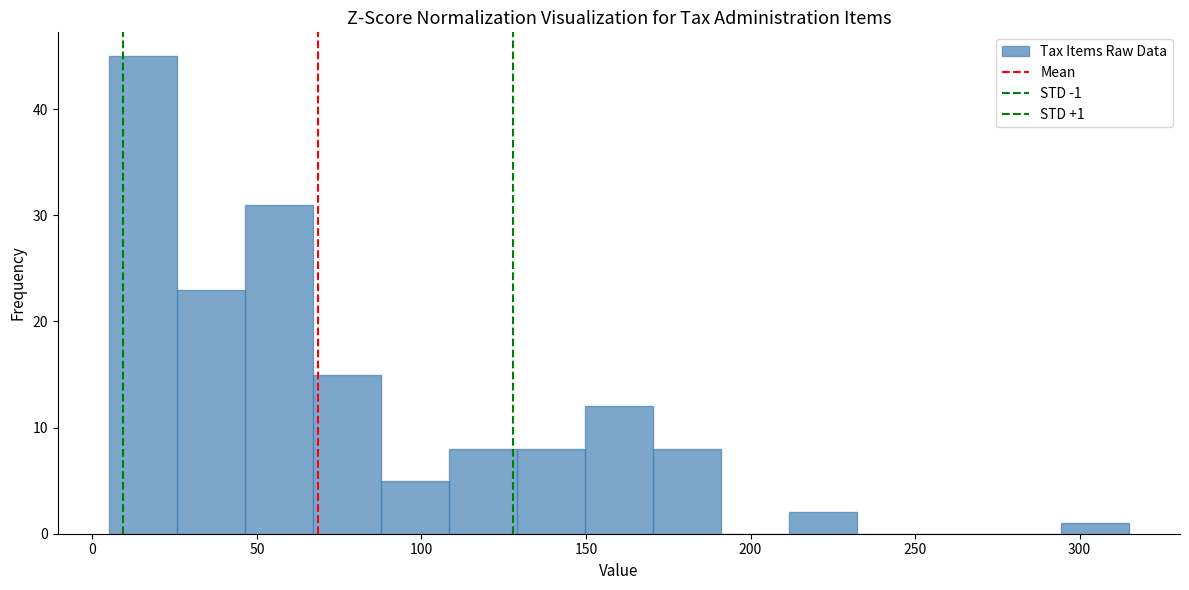

Over which range of the x-axis is the bar tallest?

5 to 25